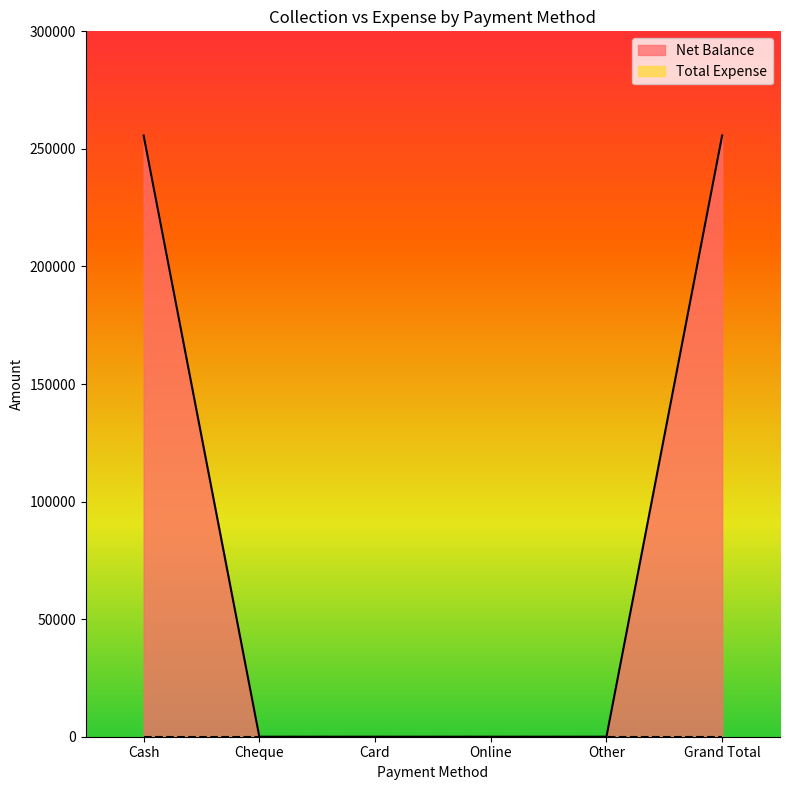

What is the average value?

85233